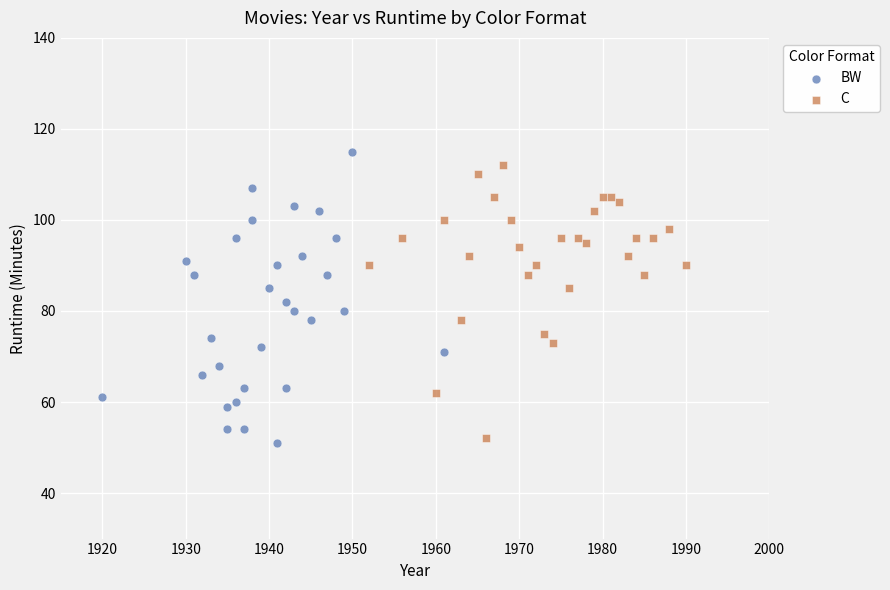

Which series reaches the maximum Y coordinate?

BW